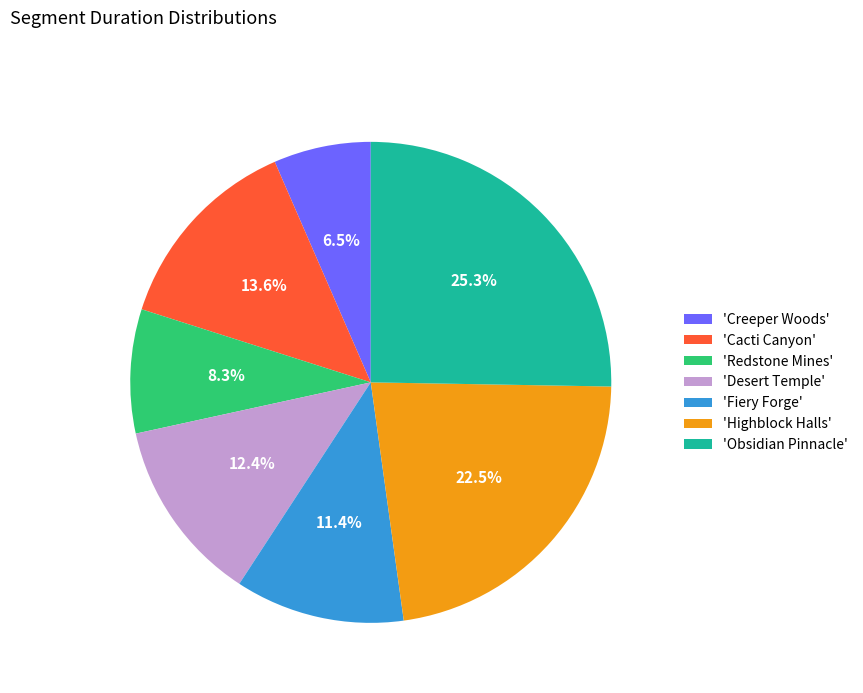

What is the total percentage of 'Fiery Forge' and 'Obsidian Pinnacle'?

36.7%